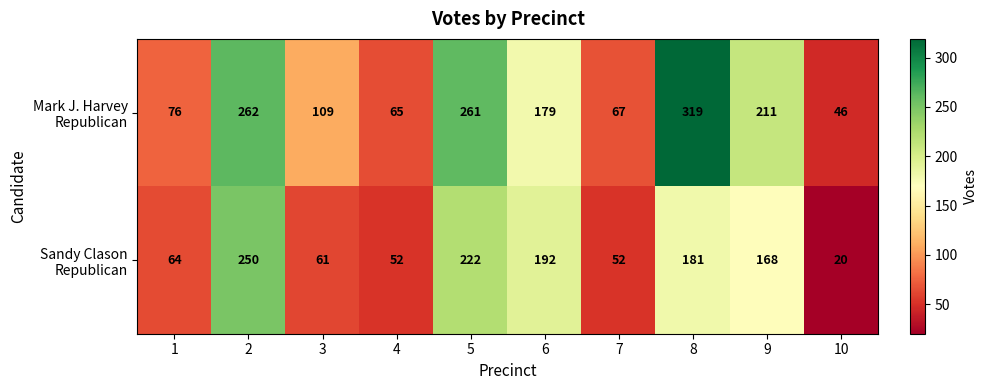

What is the minimum value shown in the chart?

20